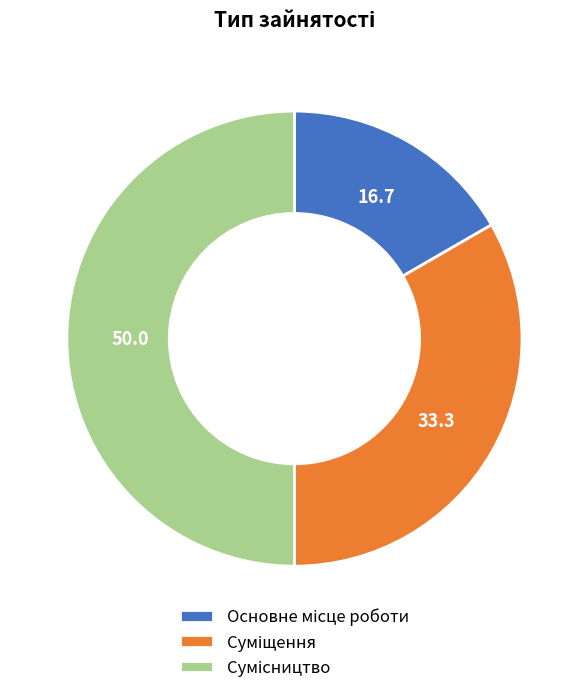

Approximately how many times larger is the value at Суміщення compared to Сумісництво?

0.7